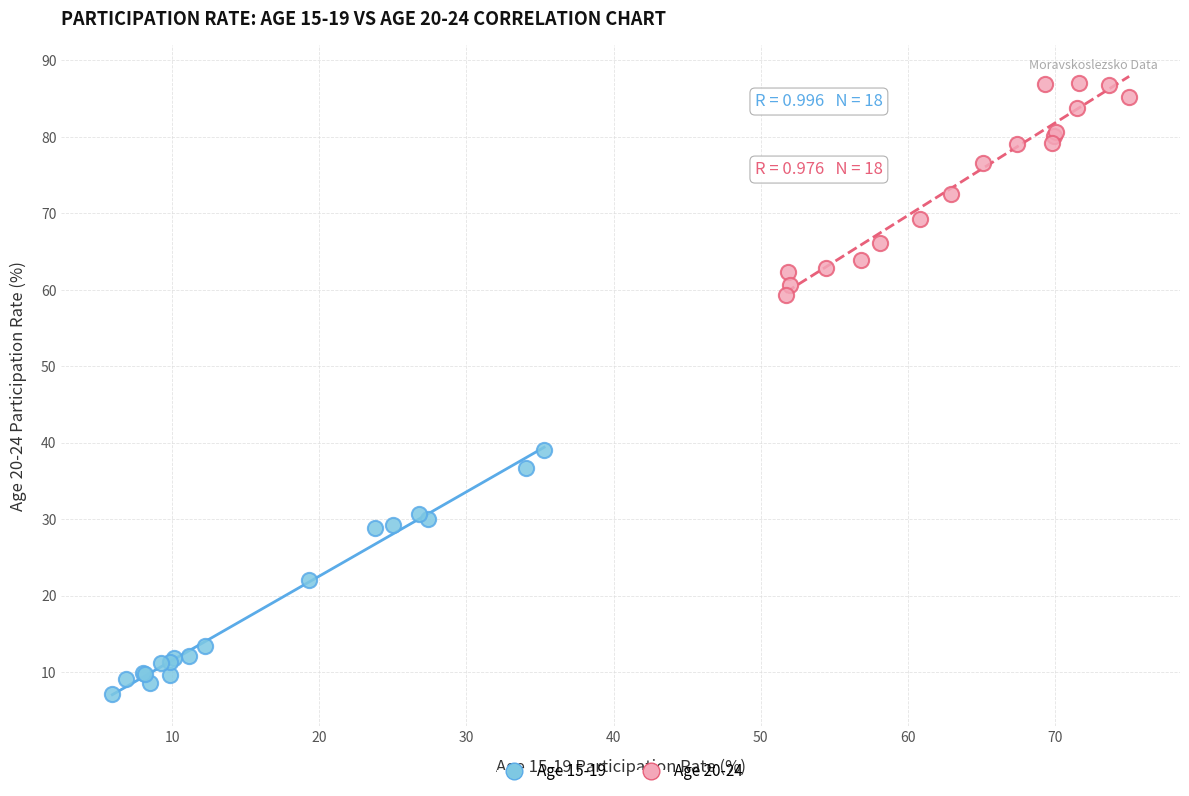

Which series contains the highest Y value?

Age 20-24